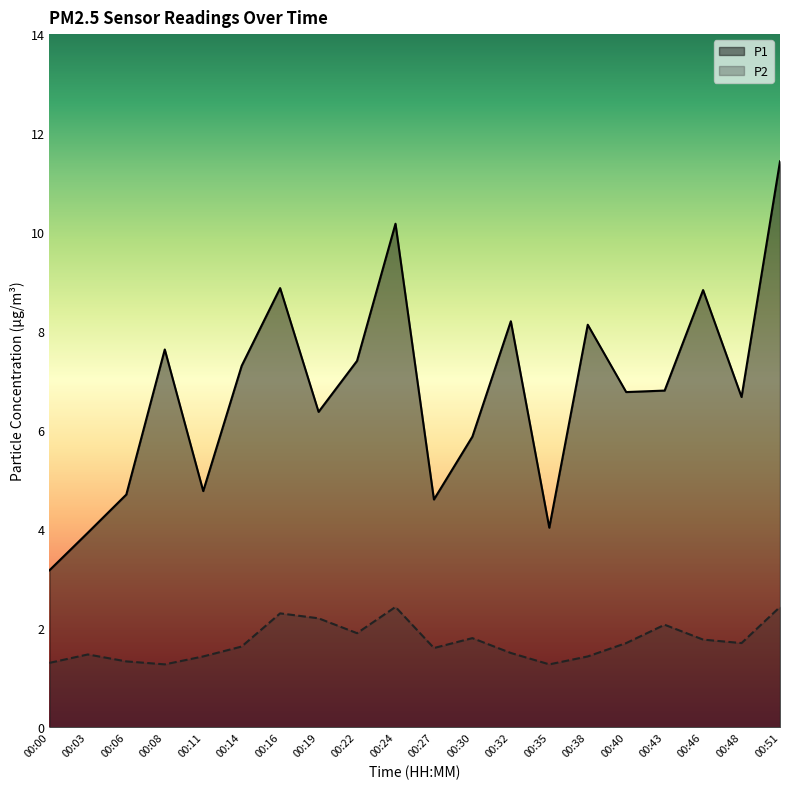

What is the total value across all series at 00:43?

8.9